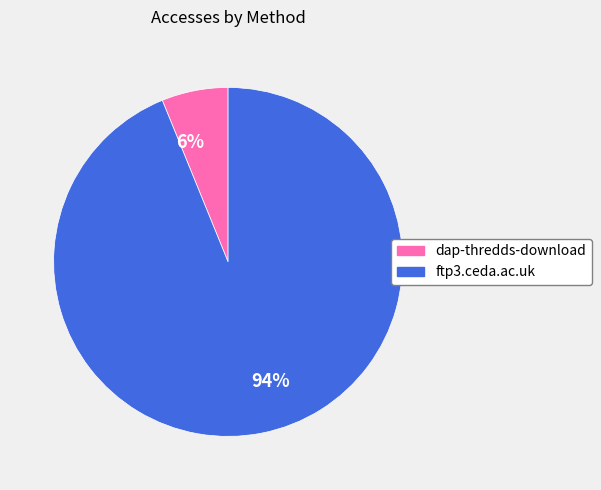

Between 94% and 6%, which is larger?

94%